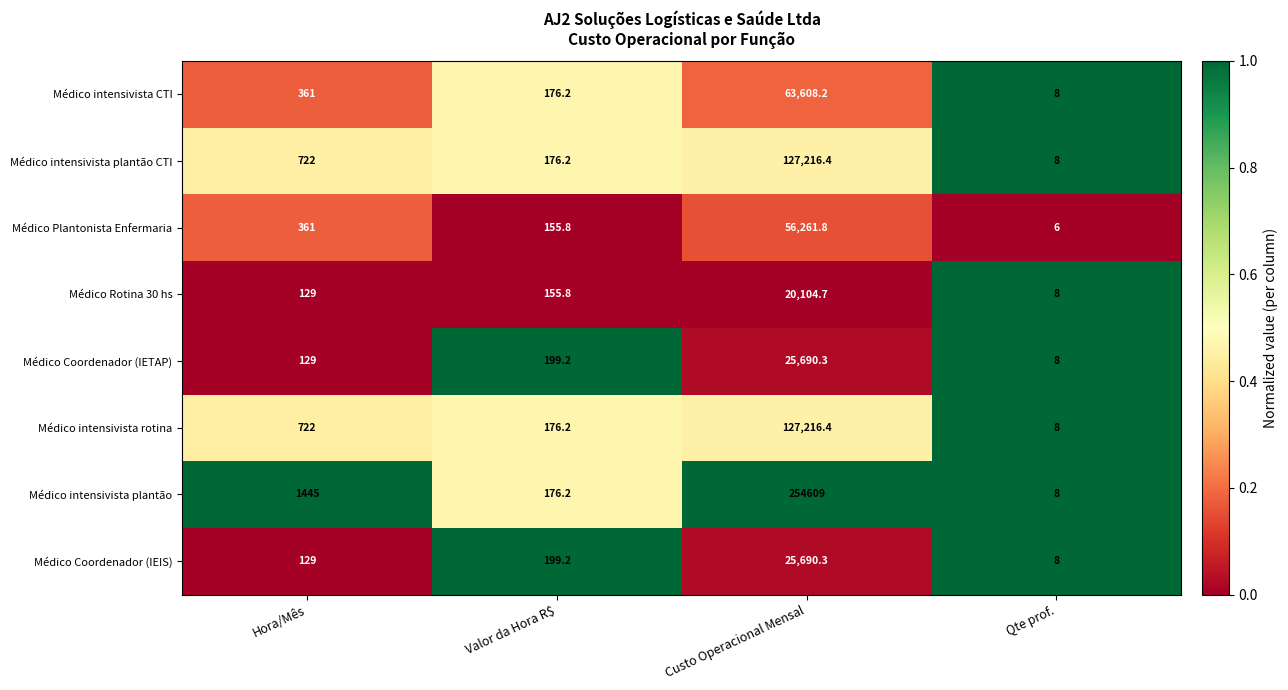

Where does the Médico Rotina 30 hs series first go above 155?

Valor da Hora R$